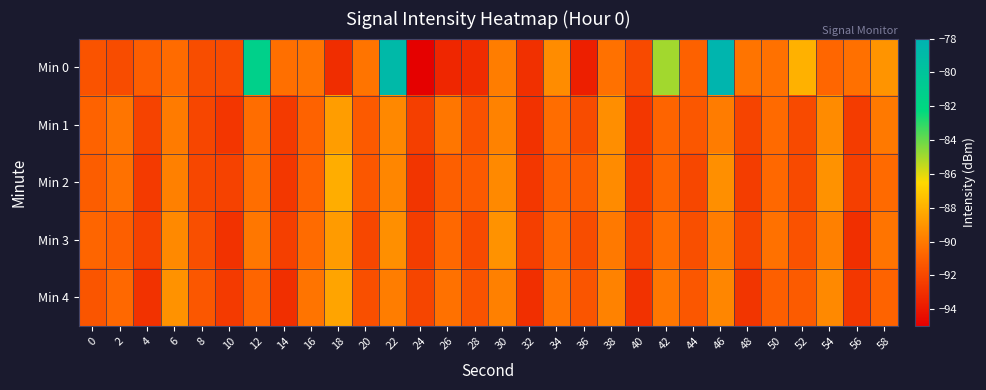

What is the difference between the highest and lowest values at 0?

0.7